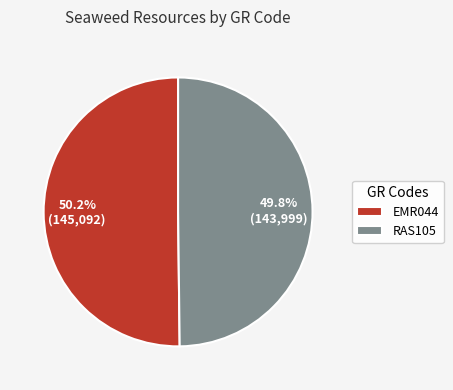

Do RAS105 and EMR044 together represent more than half of the pie?

Yes